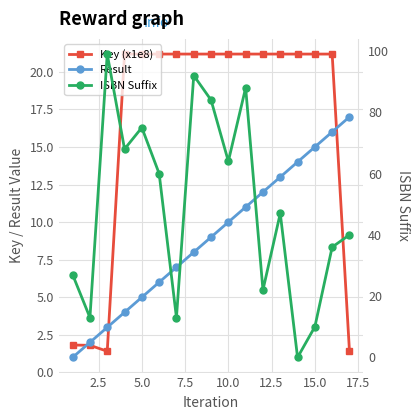

What is the average value of the Result series?

9.0